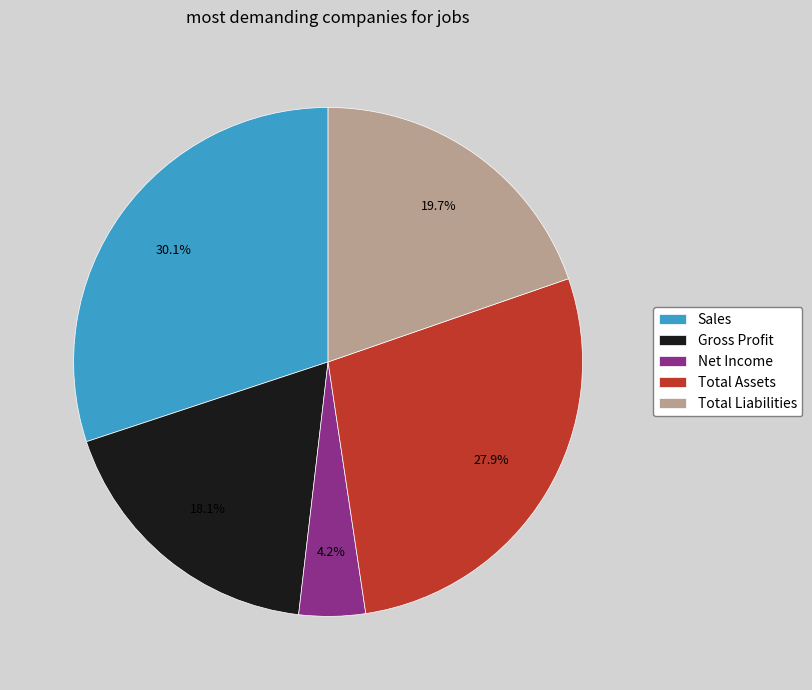

What percentage do Net Income and Total Liabilities together represent?

23.9%